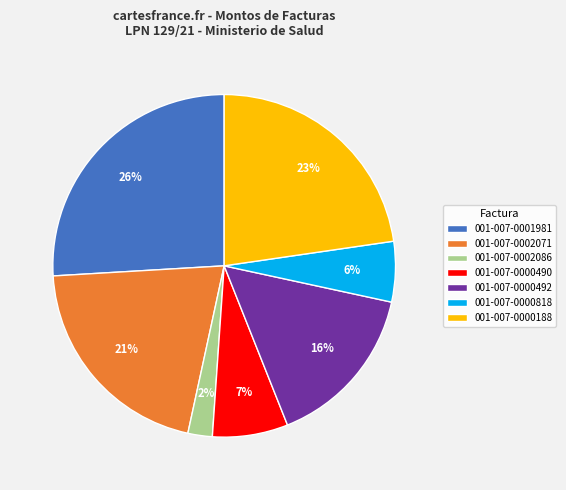

To the nearest percent, what is the combined percentage of 001-007-0000490 and 001-007-0000492?

23%